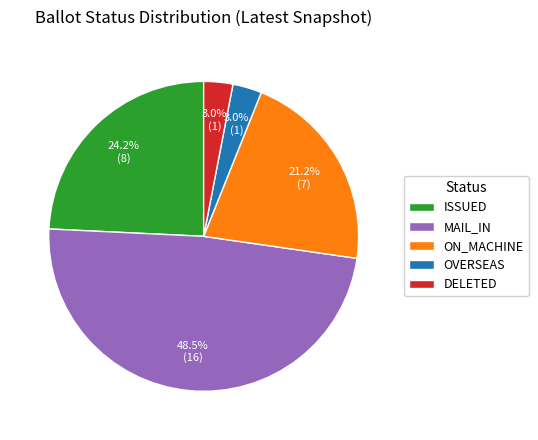

Is there any slice that represents more than half of the pie?

No